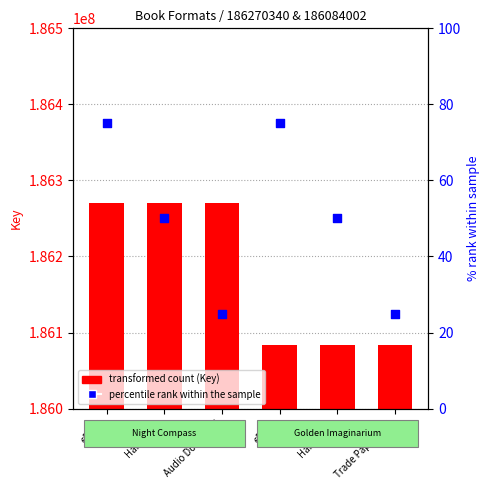

What is the ratio of the value at Hardcover to the value at Hardcover?

1.0